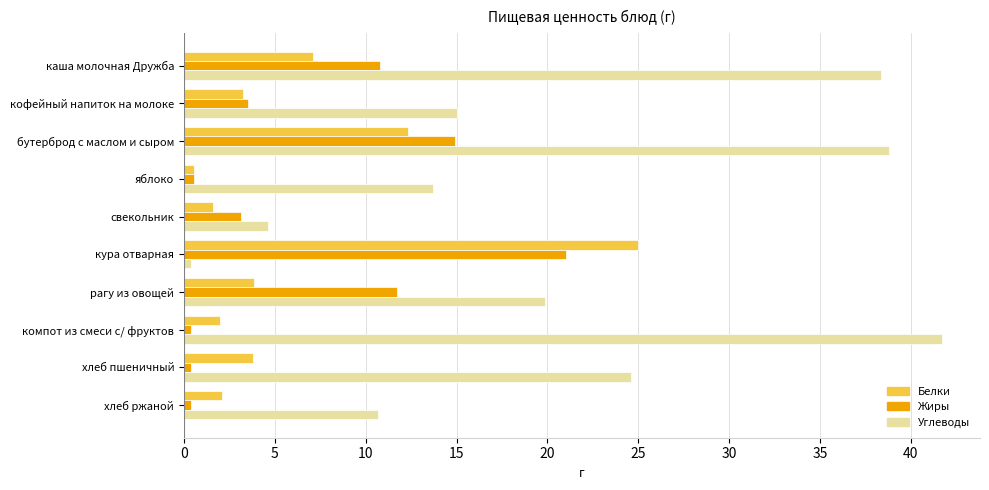

Is the value of Жиры at хлеб ржаной greater than the value of Углеводы at хлеб ржаной?

No